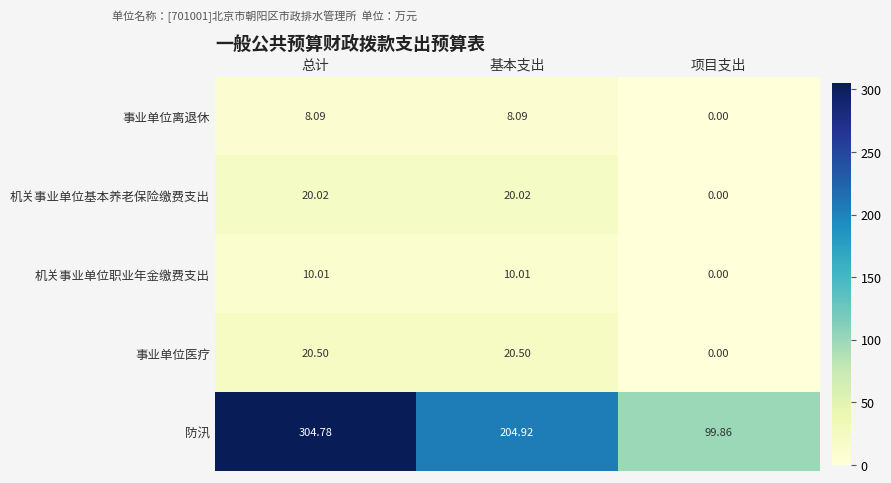

Between 基本支出 and 项目支出, which series saw the biggest shift?

防汛